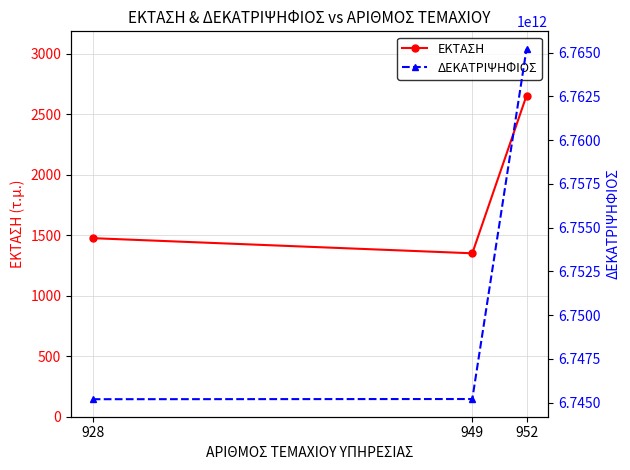

Reading left to right, what are all the values shown in this chart?

ΕΚΤΑΣΗ: 1475	1350	2653
ΔΕΚΑΤΡΙΨΗΦΙΟΣ: 6745193196002	6745203854111	6765210398010